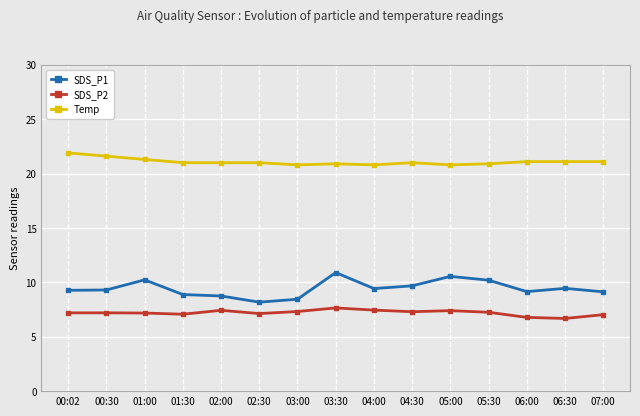

What is the difference between the highest and lowest values at 01:00?

14.1